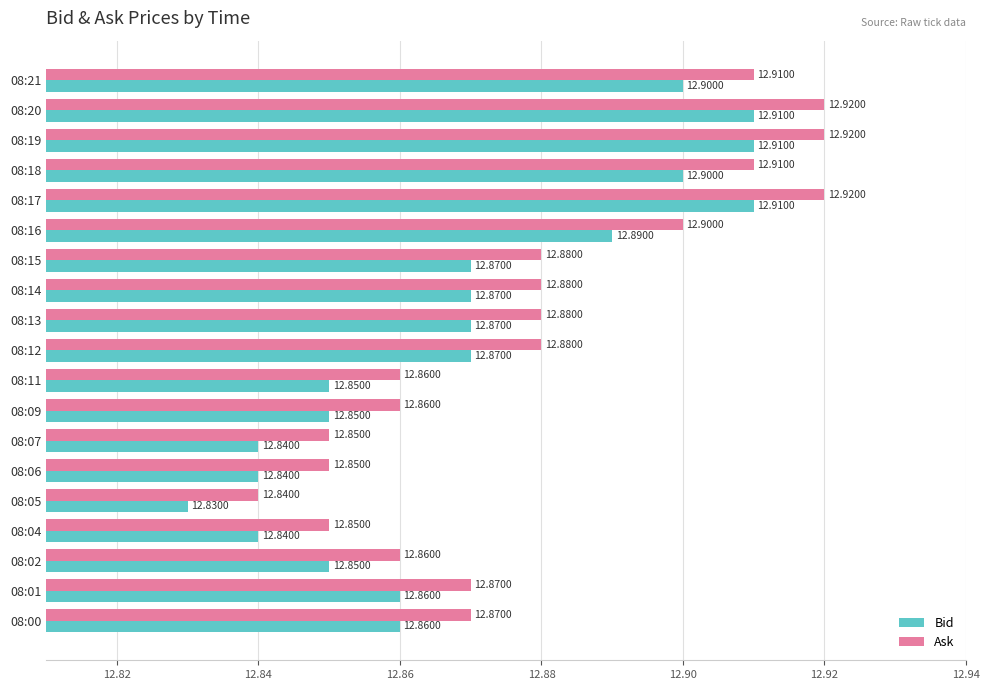

What are all the series names shown in the legend?

Bid, Ask